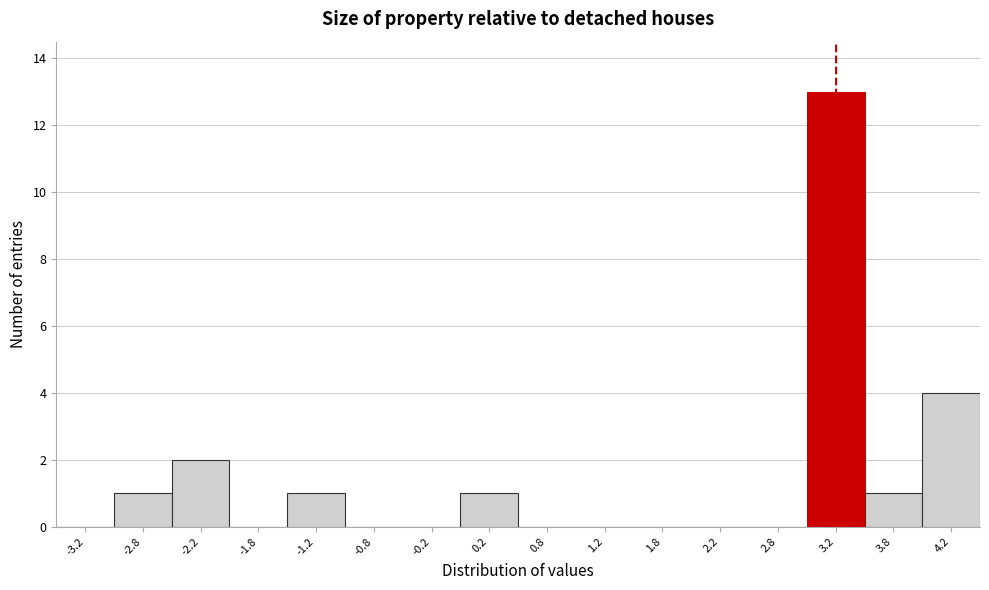

What is the height of the bar covering 3.0 to 3.5 on the x-axis? The values are not printed on the chart, so give them approximately, as read against the axis.

13